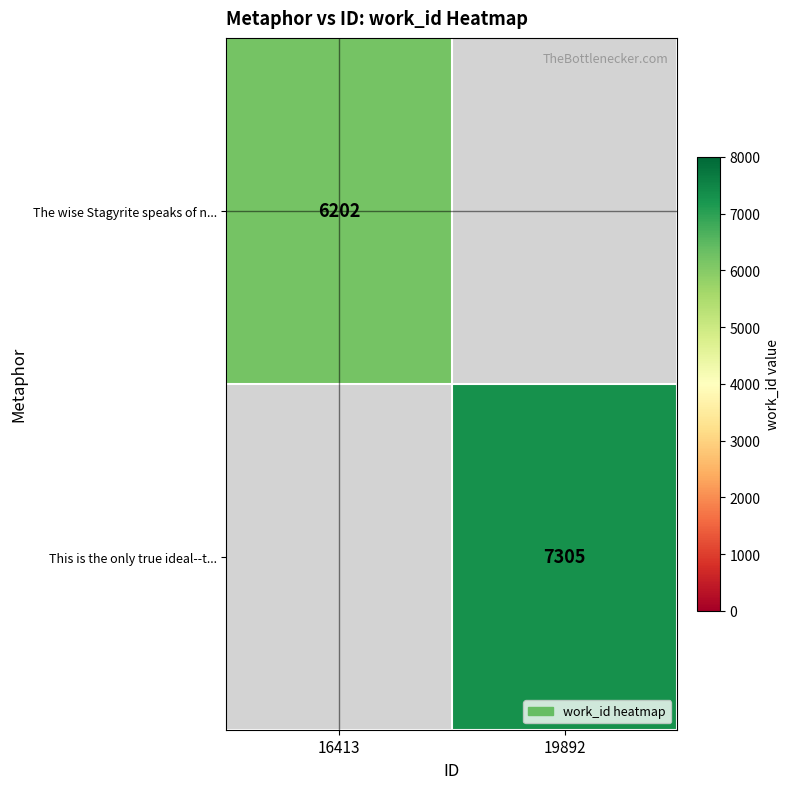

Is it true that This is the only true ideal--t... equals 2305 at 19892?

False